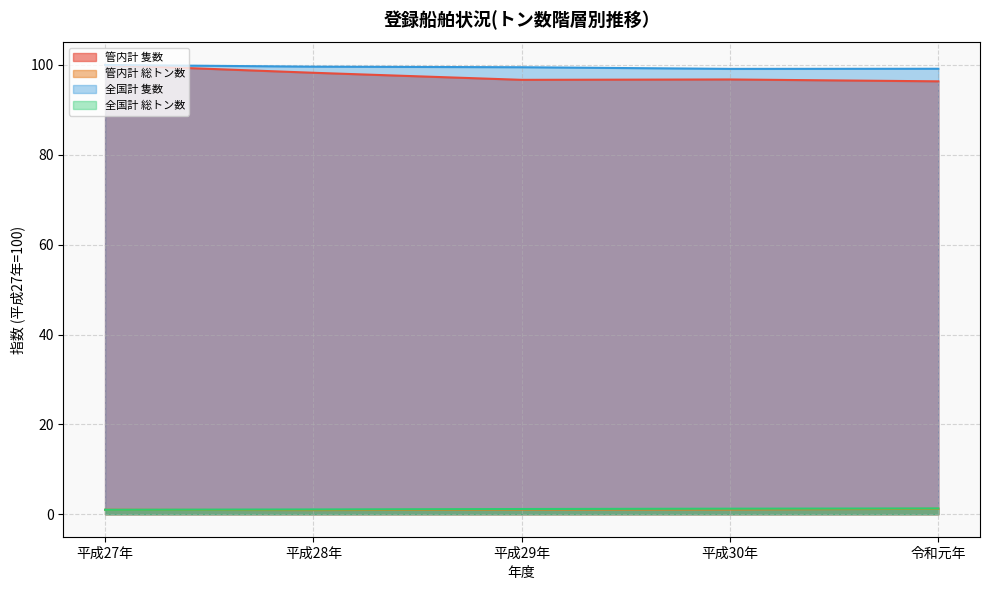

What is the total value across all series at 令和元年?

198.0